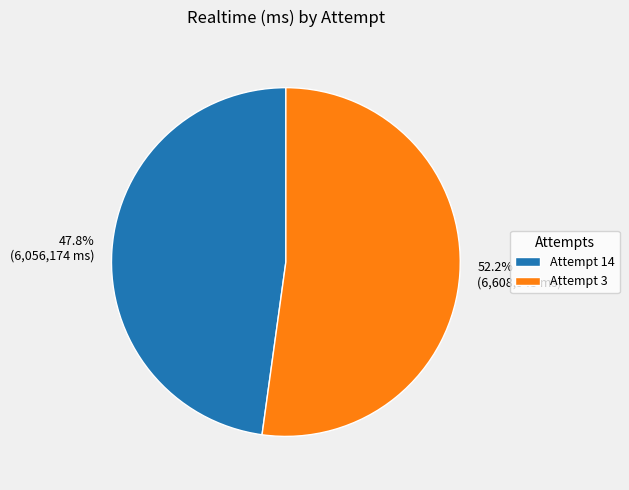

Rank the categories by value from highest to lowest.

Attempt 3, Attempt 14